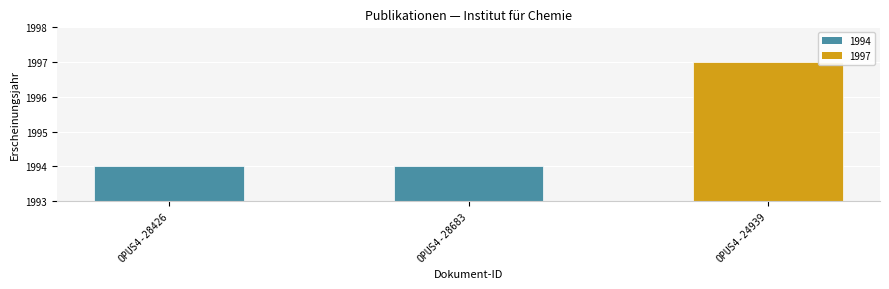

The chart shows a value of 1380 at OPUS4-28426. True or false?

False